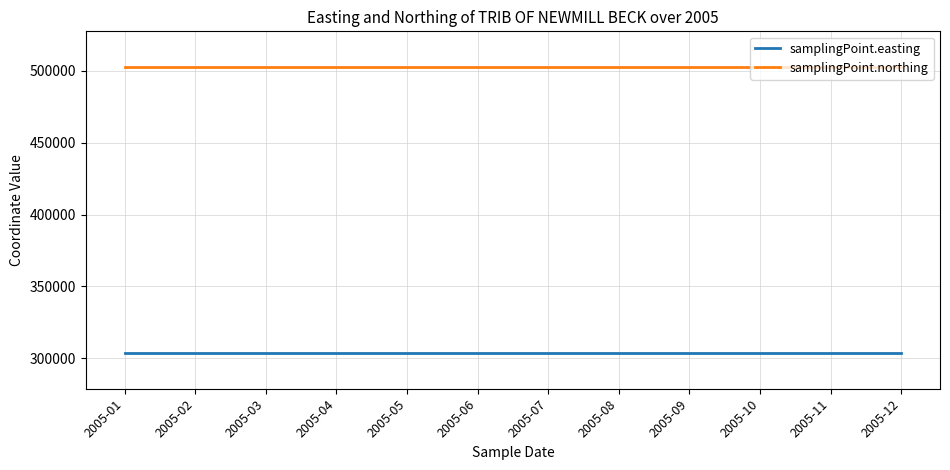

What value does the samplingPoint.easting series have at 2005-09?

303732